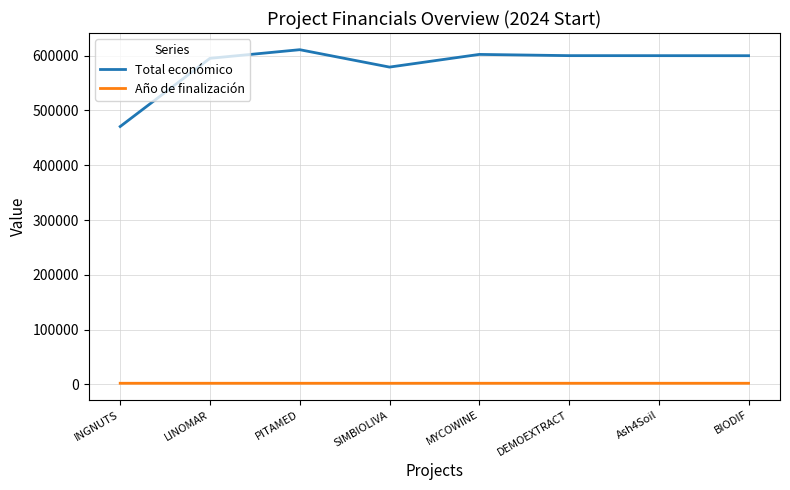

True or false: Año de finalización and Total económico cross at least once.

False